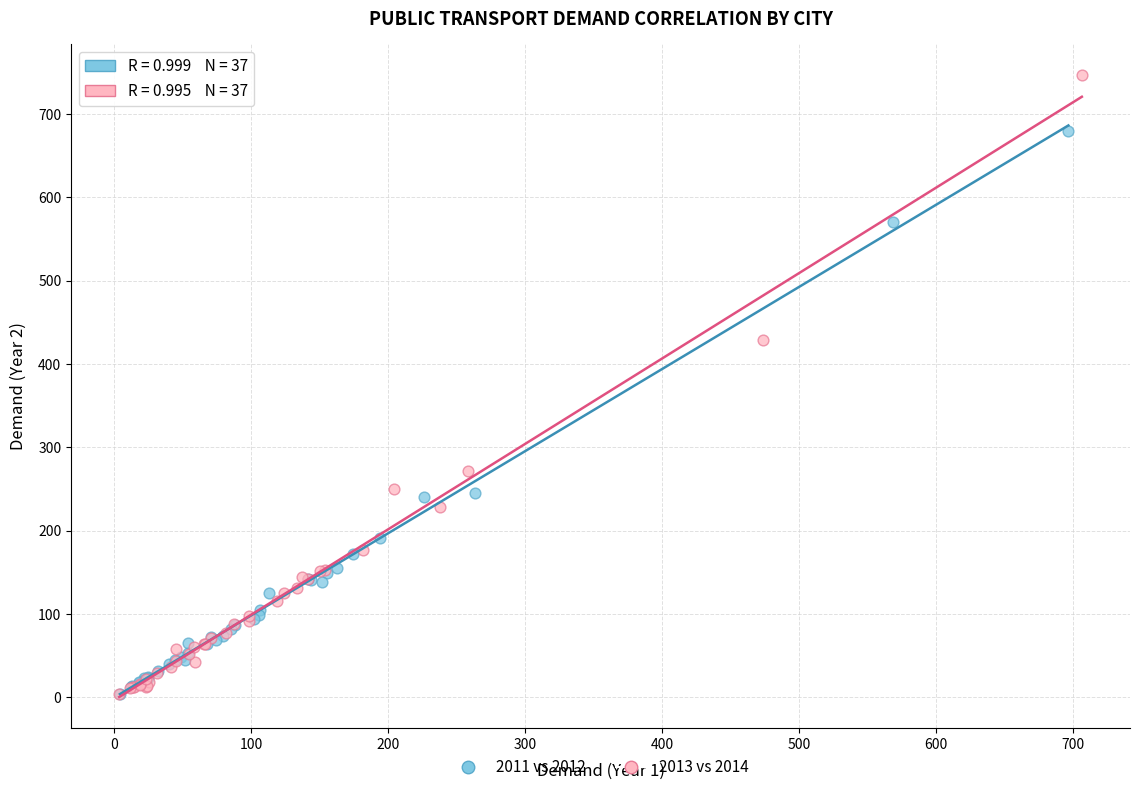

Which series has the widest spread of Y values?

2013 vs 2014